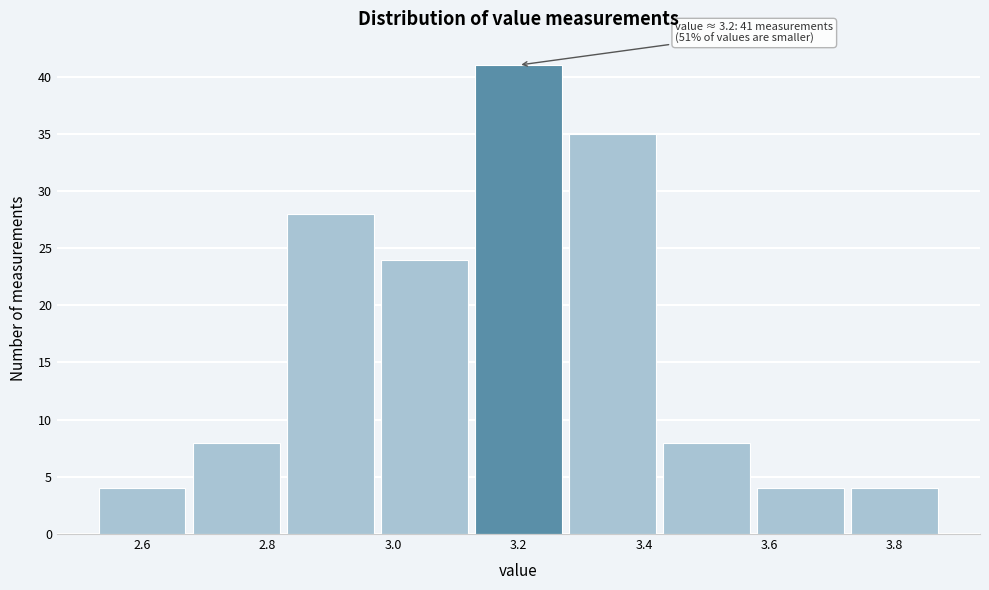

Over which range of the x-axis is the bar tallest?

3.125 to 3.275